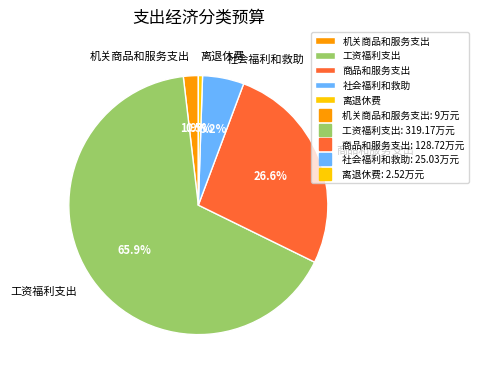

Which category has the smallest portion of the pie?

离退休费